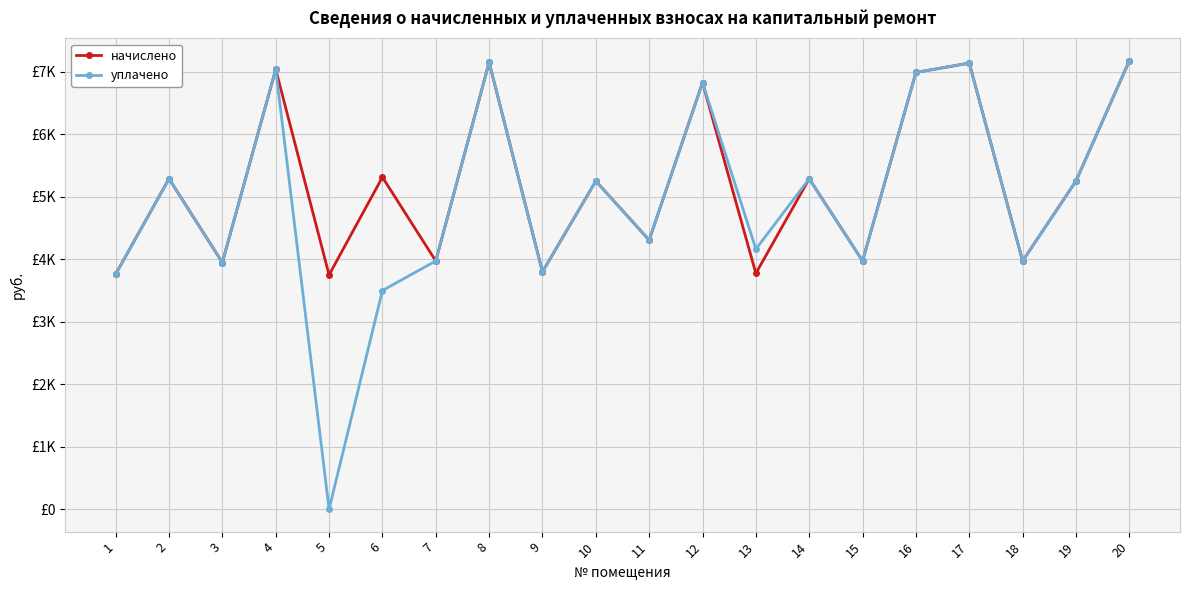

What are all the series names shown in the legend?

начислено, уплачено